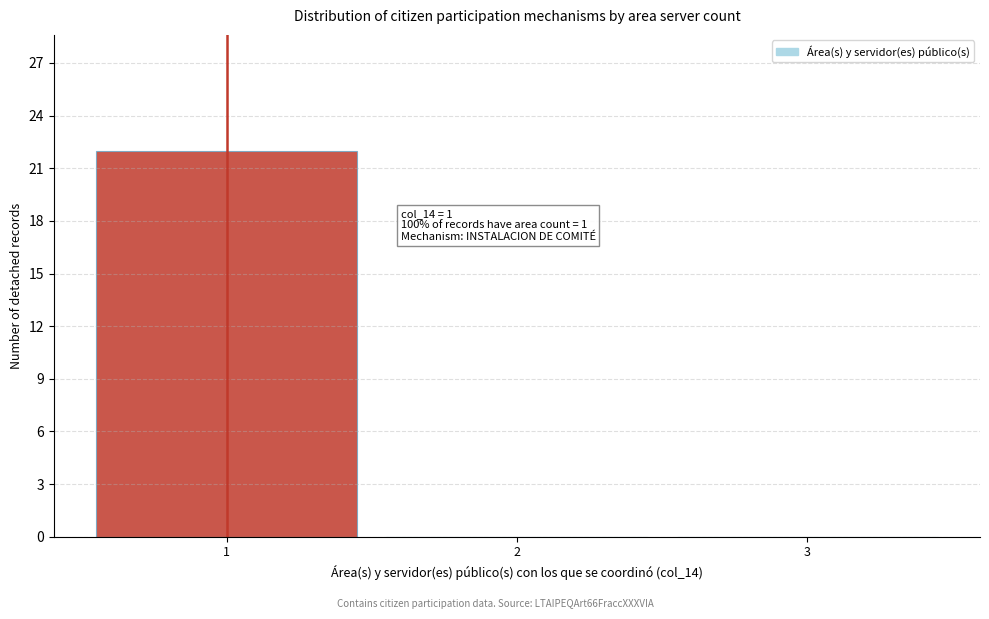

Over which range of the x-axis is the bar tallest?

0.5 to 1.5